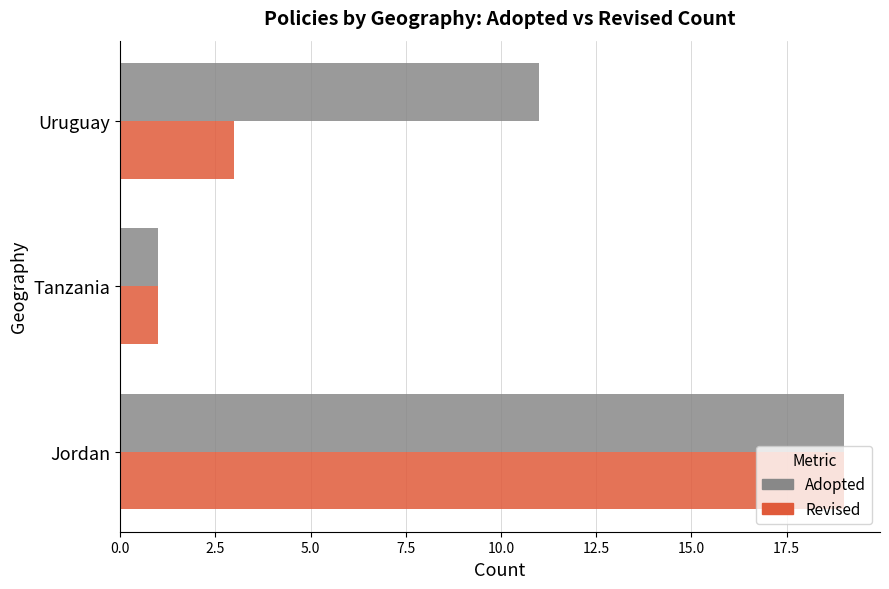

List the labels in order of Adopted value, smallest first.

Tanzania, Uruguay, Jordan